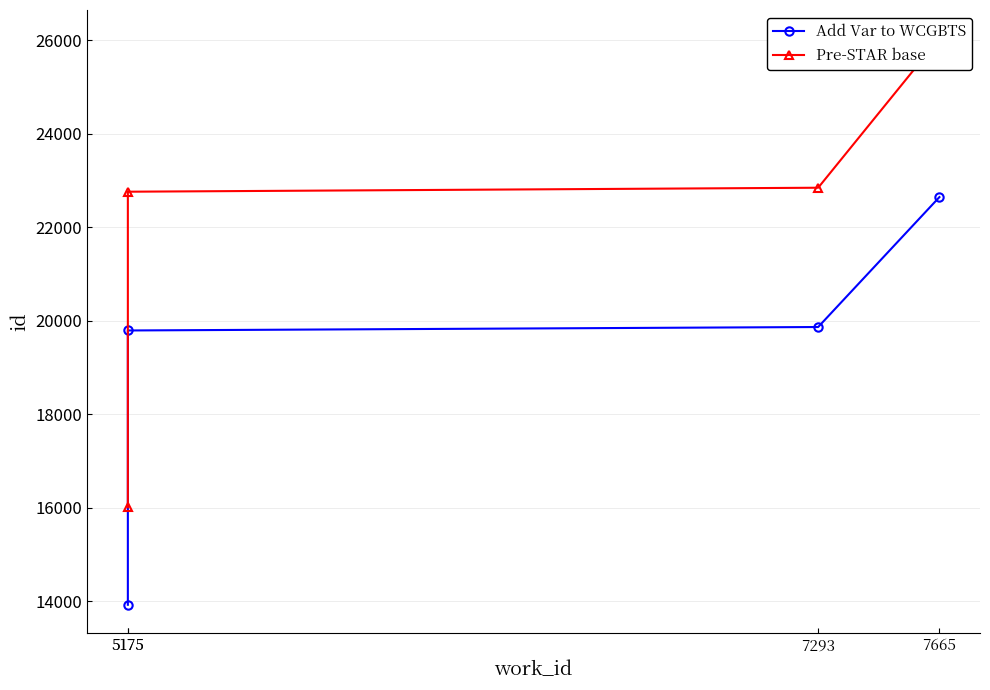

Which label corresponds to the smallest value in the chart?

5175